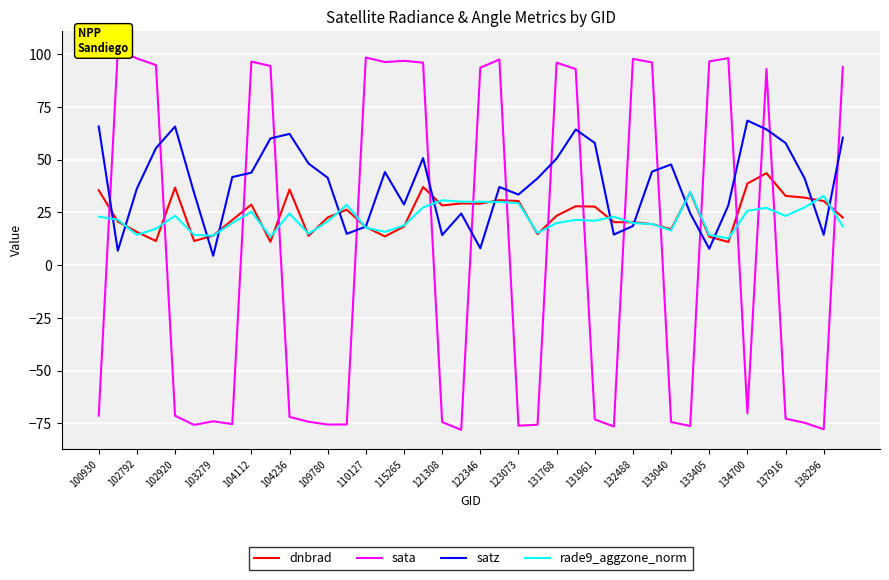

What is the lowest value of the dnbrad series?

11.0